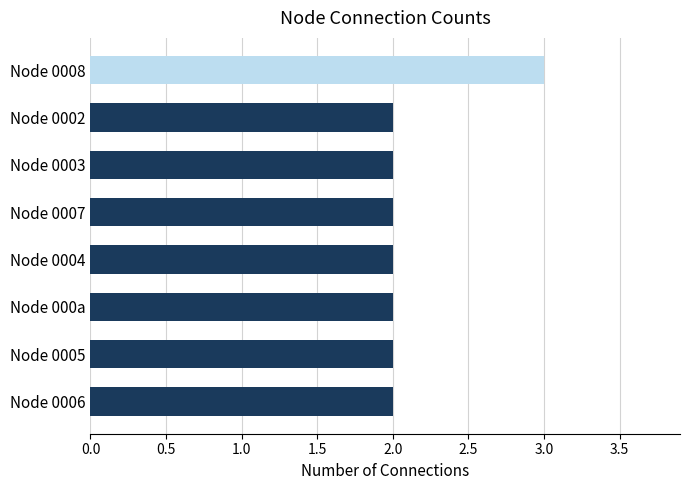

Is it true that the value at Node 0008 is 3?

True